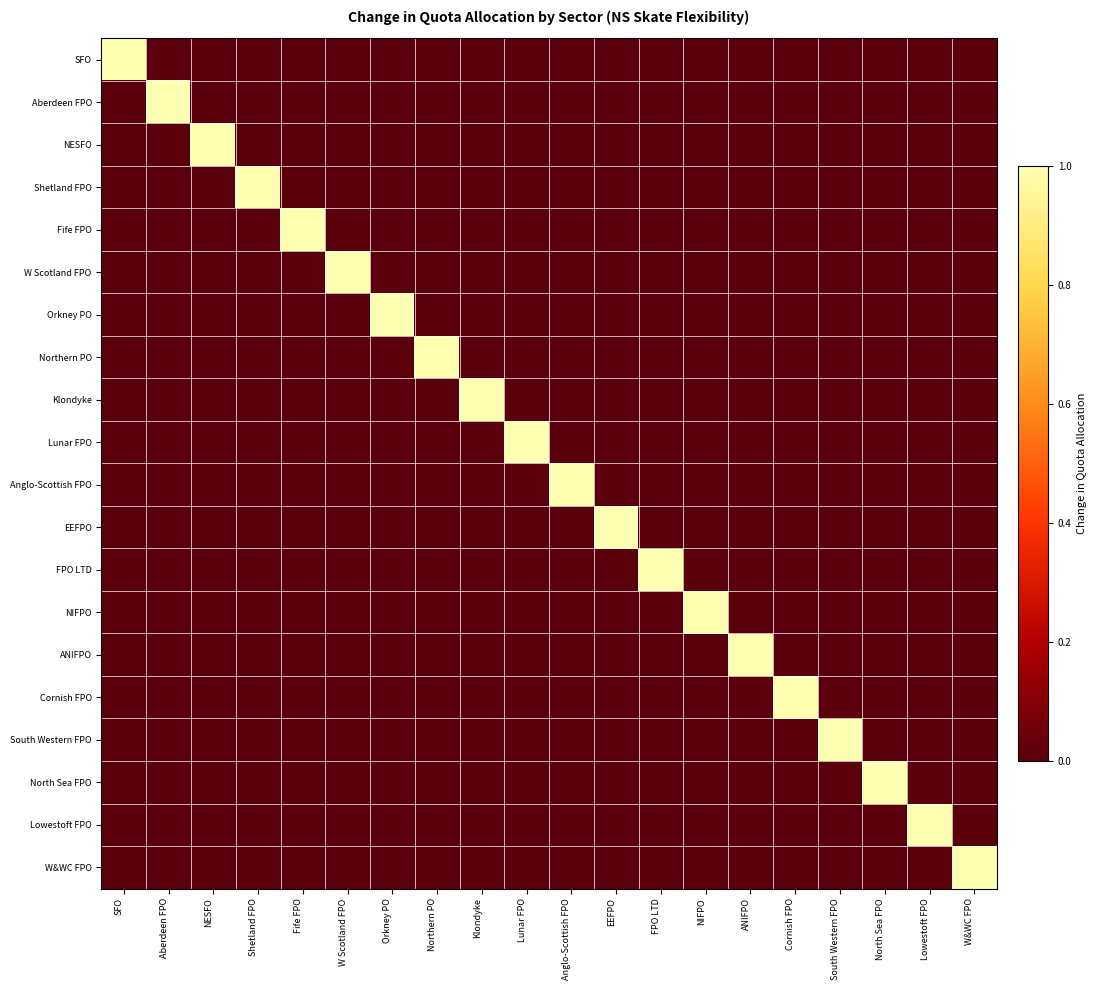

Reading left to right, transcribe all the data shown in this chart.

SFO: SFO=1	Aberdeen FPO=0	NESFO=0	Shetland FPO=0	Fife FPO=0	W Scotland FPO=0	Orkney PO=0	Northern PO=0	Klondyke=0	Lunar FPO=0	Anglo-Scottish FPO=0	EEFPO=0	FPO LTD=0	NIFPO=0	ANIFPO=0	Cornish FPO=0	South Western FPO=0	North Sea FPO=0	Lowestoft FPO=0	W&WC FPO=0
Aberdeen FPO: SFO=0	Aberdeen FPO=1	NESFO=0	Shetland FPO=0	Fife FPO=0	W Scotland FPO=0	Orkney PO=0	Northern PO=0	Klondyke=0	Lunar FPO=0	Anglo-Scottish FPO=0	EEFPO=0	FPO LTD=0	NIFPO=0	ANIFPO=0	Cornish FPO=0	South Western FPO=0	North Sea FPO=0	Lowestoft FPO=0	W&WC FPO=0
NESFO: SFO=0	Aberdeen FPO=0	NESFO=1	Shetland FPO=0	Fife FPO=0	W Scotland FPO=0	Orkney PO=0	Northern PO=0	Klondyke=0	Lunar FPO=0	Anglo-Scottish FPO=0	EEFPO=0	FPO LTD=0	NIFPO=0	ANIFPO=0	Cornish FPO=0	South Western FPO=0	North Sea FPO=0	Lowestoft FPO=0	W&WC FPO=0
Shetland FPO: SFO=0	Aberdeen FPO=0	NESFO=0	Shetland FPO=1	Fife FPO=0	W Scotland FPO=0	Orkney PO=0	Northern PO=0	Klondyke=0	Lunar FPO=0	Anglo-Scottish FPO=0	EEFPO=0	FPO LTD=0	NIFPO=0	ANIFPO=0	Cornish FPO=0	South Western FPO=0	North Sea FPO=0	Lowestoft FPO=0	W&WC FPO=0
Fife FPO: SFO=0	Aberdeen FPO=0	NESFO=0	Shetland FPO=0	Fife FPO=1	W Scotland FPO=0	Orkney PO=0	Northern PO=0	Klondyke=0	Lunar FPO=0	Anglo-Scottish FPO=0	EEFPO=0	FPO LTD=0	NIFPO=0	ANIFPO=0	Cornish FPO=0	South Western FPO=0	North Sea FPO=0	Lowestoft FPO=0	W&WC FPO=0
W Scotland FPO: SFO=0	Aberdeen FPO=0	NESFO=0	Shetland FPO=0	Fife FPO=0	W Scotland FPO=1	Orkney PO=0	Northern PO=0	Klondyke=0	Lunar FPO=0	Anglo-Scottish FPO=0	EEFPO=0	FPO LTD=0	NIFPO=0	ANIFPO=0	Cornish FPO=0	South Western FPO=0	North Sea FPO=0	Lowestoft FPO=0	W&WC FPO=0
Orkney PO: SFO=0	Aberdeen FPO=0	NESFO=0	Shetland FPO=0	Fife FPO=0	W Scotland FPO=0	Orkney PO=1	Northern PO=0	Klondyke=0	Lunar FPO=0	Anglo-Scottish FPO=0	EEFPO=0	FPO LTD=0	NIFPO=0	ANIFPO=0	Cornish FPO=0	South Western FPO=0	North Sea FPO=0	Lowestoft FPO=0	W&WC FPO=0
Northern PO: SFO=0	Aberdeen FPO=0	NESFO=0	Shetland FPO=0	Fife FPO=0	W Scotland FPO=0	Orkney PO=0	Northern PO=1	Klondyke=0	Lunar FPO=0	Anglo-Scottish FPO=0	EEFPO=0	FPO LTD=0	NIFPO=0	ANIFPO=0	Cornish FPO=0	South Western FPO=0	North Sea FPO=0	Lowestoft FPO=0	W&WC FPO=0
Klondyke: SFO=0	Aberdeen FPO=0	NESFO=0	Shetland FPO=0	Fife FPO=0	W Scotland FPO=0	Orkney PO=0	Northern PO=0	Klondyke=1	Lunar FPO=0	Anglo-Scottish FPO=0	EEFPO=0	FPO LTD=0	NIFPO=0	ANIFPO=0	Cornish FPO=0	South Western FPO=0	North Sea FPO=0	Lowestoft FPO=0	W&WC FPO=0
Lunar FPO: SFO=0	Aberdeen FPO=0	NESFO=0	Shetland FPO=0	Fife FPO=0	W Scotland FPO=0	Orkney PO=0	Northern PO=0	Klondyke=0	Lunar FPO=1	Anglo-Scottish FPO=0	EEFPO=0	FPO LTD=0	NIFPO=0	ANIFPO=0	Cornish FPO=0	South Western FPO=0	North Sea FPO=0	Lowestoft FPO=0	W&WC FPO=0
Anglo-Scottish FPO: SFO=0	Aberdeen FPO=0	NESFO=0	Shetland FPO=0	Fife FPO=0	W Scotland FPO=0	Orkney PO=0	Northern PO=0	Klondyke=0	Lunar FPO=0	Anglo-Scottish FPO=1	EEFPO=0	FPO LTD=0	NIFPO=0	ANIFPO=0	Cornish FPO=0	South Western FPO=0	North Sea FPO=0	Lowestoft FPO=0	W&WC FPO=0
EEFPO: SFO=0	Aberdeen FPO=0	NESFO=0	Shetland FPO=0	Fife FPO=0	W Scotland FPO=0	Orkney PO=0	Northern PO=0	Klondyke=0	Lunar FPO=0	Anglo-Scottish FPO=0	EEFPO=1	FPO LTD=0	NIFPO=0	ANIFPO=0	Cornish FPO=0	South Western FPO=0	North Sea FPO=0	Lowestoft FPO=0	W&WC FPO=0
FPO LTD: SFO=0	Aberdeen FPO=0	NESFO=0	Shetland FPO=0	Fife FPO=0	W Scotland FPO=0	Orkney PO=0	Northern PO=0	Klondyke=0	Lunar FPO=0	Anglo-Scottish FPO=0	EEFPO=0	FPO LTD=1	NIFPO=0	ANIFPO=0	Cornish FPO=0	South Western FPO=0	North Sea FPO=0	Lowestoft FPO=0	W&WC FPO=0
NIFPO: SFO=0	Aberdeen FPO=0	NESFO=0	Shetland FPO=0	Fife FPO=0	W Scotland FPO=0	Orkney PO=0	Northern PO=0	Klondyke=0	Lunar FPO=0	Anglo-Scottish FPO=0	EEFPO=0	FPO LTD=0	NIFPO=1	ANIFPO=0	Cornish FPO=0	South Western FPO=0	North Sea FPO=0	Lowestoft FPO=0	W&WC FPO=0
ANIFPO: SFO=0	Aberdeen FPO=0	NESFO=0	Shetland FPO=0	Fife FPO=0	W Scotland FPO=0	Orkney PO=0	Northern PO=0	Klondyke=0	Lunar FPO=0	Anglo-Scottish FPO=0	EEFPO=0	FPO LTD=0	NIFPO=0	ANIFPO=1	Cornish FPO=0	South Western FPO=0	North Sea FPO=0	Lowestoft FPO=0	W&WC FPO=0
Cornish FPO: SFO=0	Aberdeen FPO=0	NESFO=0	Shetland FPO=0	Fife FPO=0	W Scotland FPO=0	Orkney PO=0	Northern PO=0	Klondyke=0	Lunar FPO=0	Anglo-Scottish FPO=0	EEFPO=0	FPO LTD=0	NIFPO=0	ANIFPO=0	Cornish FPO=1	South Western FPO=0	North Sea FPO=0	Lowestoft FPO=0	W&WC FPO=0
South Western FPO: SFO=0	Aberdeen FPO=0	NESFO=0	Shetland FPO=0	Fife FPO=0	W Scotland FPO=0	Orkney PO=0	Northern PO=0	Klondyke=0	Lunar FPO=0	Anglo-Scottish FPO=0	EEFPO=0	FPO LTD=0	NIFPO=0	ANIFPO=0	Cornish FPO=0	South Western FPO=1	North Sea FPO=0	Lowestoft FPO=0	W&WC FPO=0
North Sea FPO: SFO=0	Aberdeen FPO=0	NESFO=0	Shetland FPO=0	Fife FPO=0	W Scotland FPO=0	Orkney PO=0	Northern PO=0	Klondyke=0	Lunar FPO=0	Anglo-Scottish FPO=0	EEFPO=0	FPO LTD=0	NIFPO=0	ANIFPO=0	Cornish FPO=0	South Western FPO=0	North Sea FPO=1	Lowestoft FPO=0	W&WC FPO=0
Lowestoft FPO: SFO=0	Aberdeen FPO=0	NESFO=0	Shetland FPO=0	Fife FPO=0	W Scotland FPO=0	Orkney PO=0	Northern PO=0	Klondyke=0	Lunar FPO=0	Anglo-Scottish FPO=0	EEFPO=0	FPO LTD=0	NIFPO=0	ANIFPO=0	Cornish FPO=0	South Western FPO=0	North Sea FPO=0	Lowestoft FPO=1	W&WC FPO=0
W&WC FPO: SFO=0	Aberdeen FPO=0	NESFO=0	Shetland FPO=0	Fife FPO=0	W Scotland FPO=0	Orkney PO=0	Northern PO=0	Klondyke=0	Lunar FPO=0	Anglo-Scottish FPO=0	EEFPO=0	FPO LTD=0	NIFPO=0	ANIFPO=0	Cornish FPO=0	South Western FPO=0	North Sea FPO=0	Lowestoft FPO=0	W&WC FPO=1